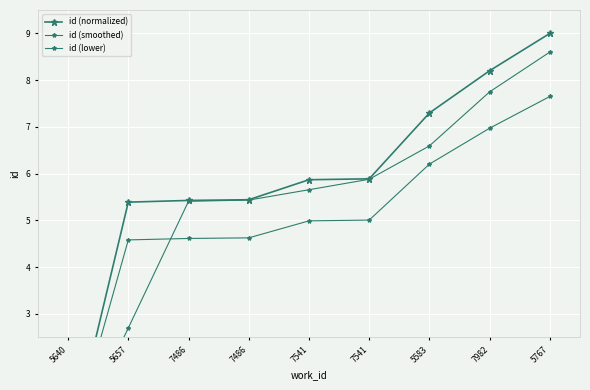

At 7541, list the series in order from smallest to largest.

id (lower), id (smoothed), id (normalized)